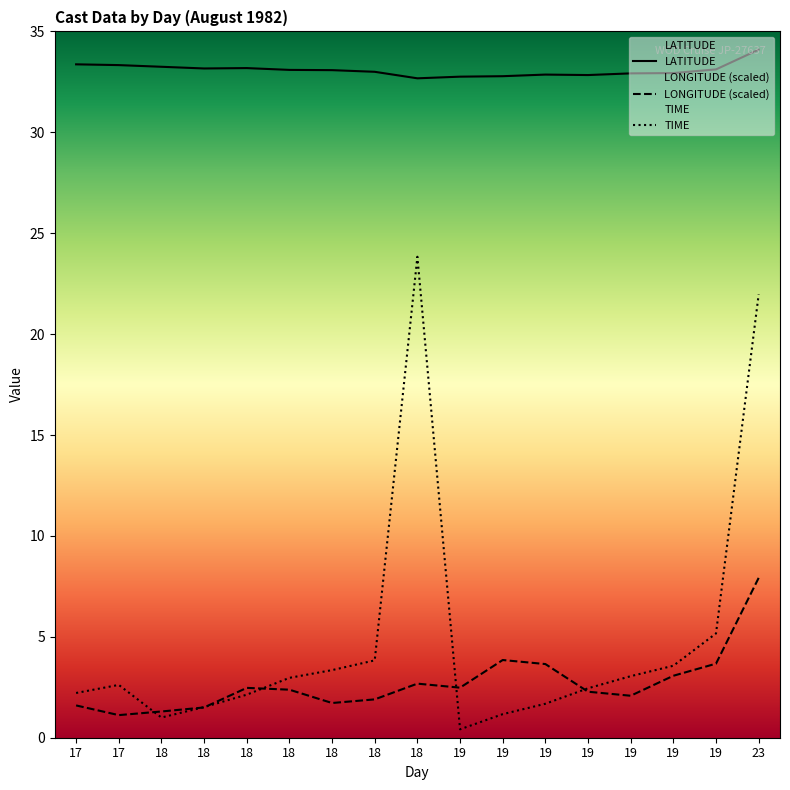

At which category does LONGITUDE reach its first local valley?

17